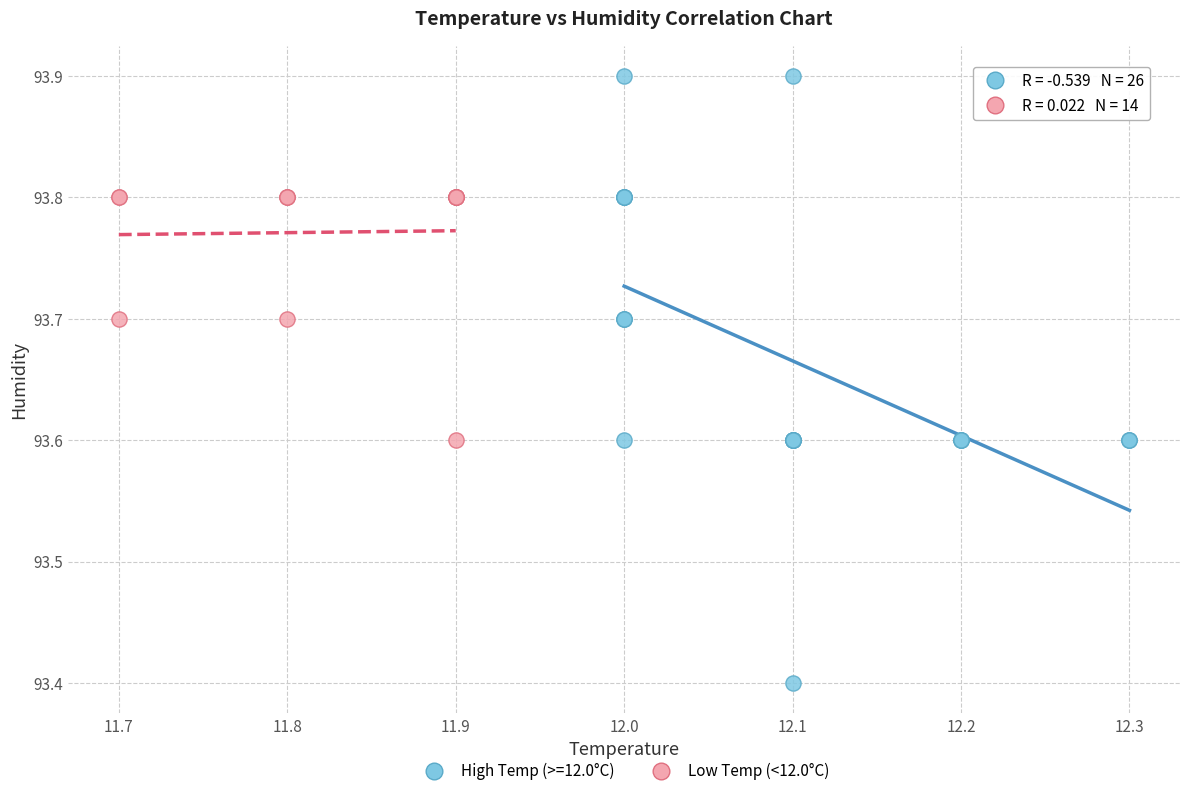

Which series contains the lowest Y value?

High Temp (>=12.0°C)